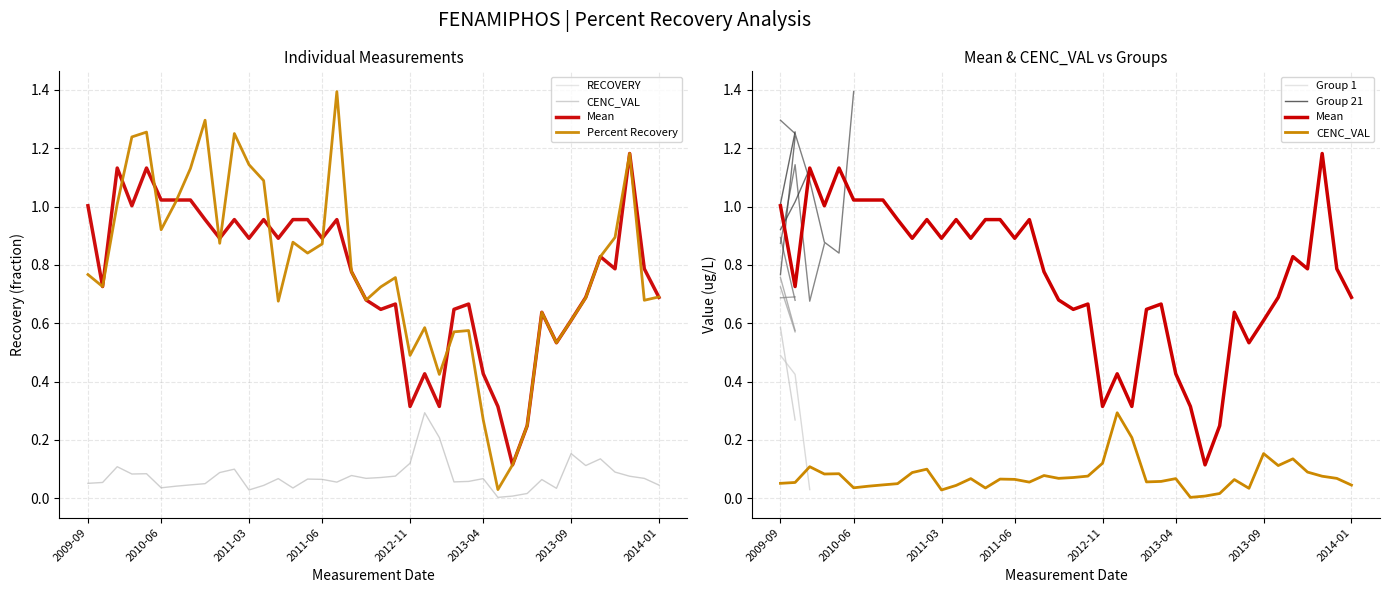

Rank the series at 2009-09 from lowest to highest value.

CENC_VAL, RECOVERY, Percent Recovery, Mean